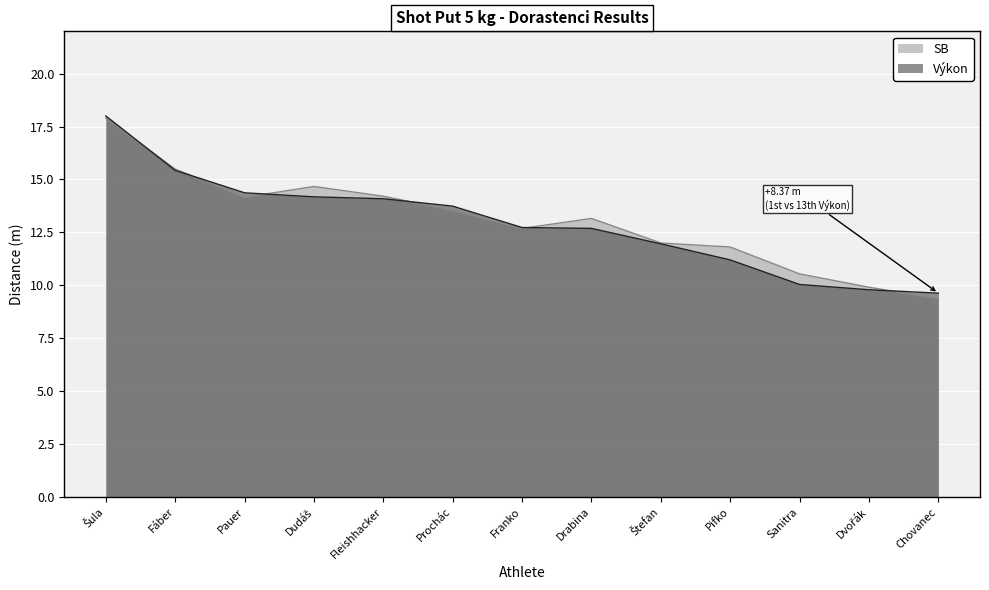

The Výkon series shows 3.3 at Chovanec. True or false?

False